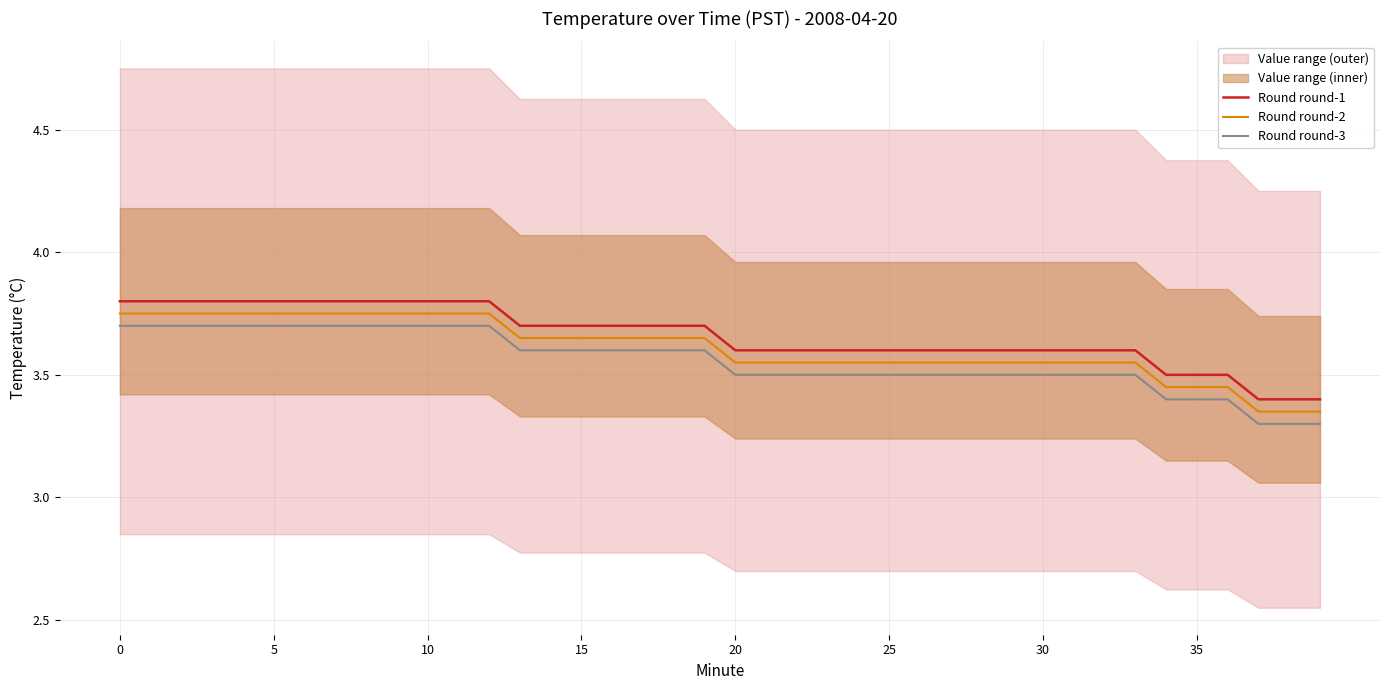

The Round round-2 series shows 3.8 at 0. True or false?

True